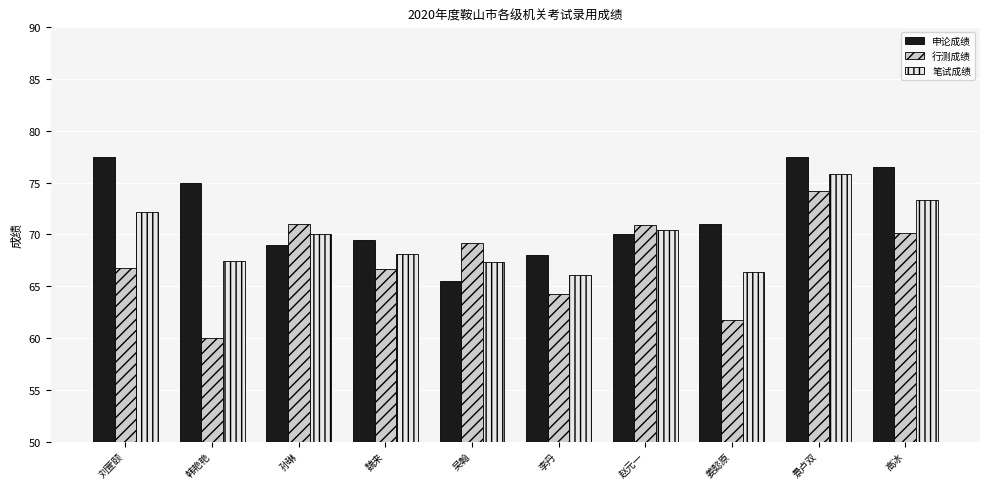

The value of 申论成绩 at 景卢双 is 105.4. True or false?

False